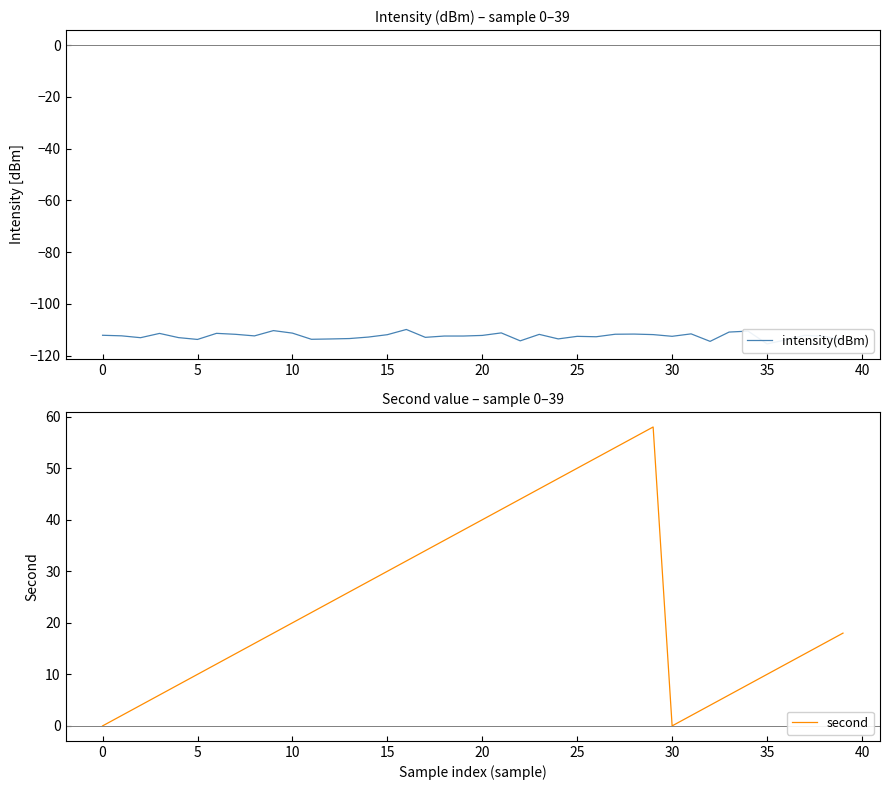

Reading left to right, list all the values displayed in this chart.

intensity(dBm): -112.2	-112.4	-113.1	-111.4	-113.1	-113.8	-111.4	-111.8	-112.4	-110.4	-111.3	-113.7	-113.6	-113.4	-112.8	-111.9	-109.9	-113.0	-112.5	-112.4	-112.2	-111.2	-114.3	-111.8	-113.6	-112.6	-112.7	-111.8	-111.7	-111.9	-112.6	-111.6	-114.5	-110.9	-110.5	-115.5	-113.9	-112.2	-112.6	-113.9
second: 0.0	2.0	4.0	6.0	8.0	10.0	12.0	14.0	16.0	18.0	20.0	22.0	24.0	26.0	28.0	30.0	32.0	34.0	36.0	38.0	40.0	42.0	44.0	46.0	48.0	50.0	52.0	54.0	56.0	58.0	0.0	2.0	4.0	6.0	8.0	10.0	12.0	14.0	16.0	18.0